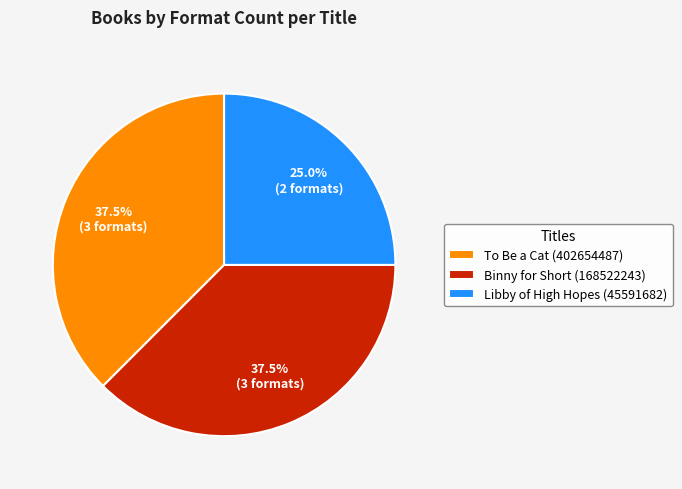

Does Binny for Short (168522243) represent more than half of the total?

No